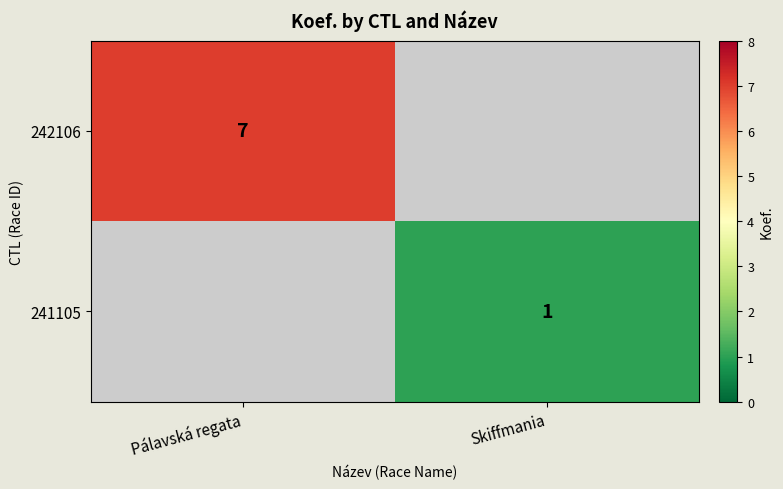

The value of 241105 at Skiffmania is 1. True or false?

True